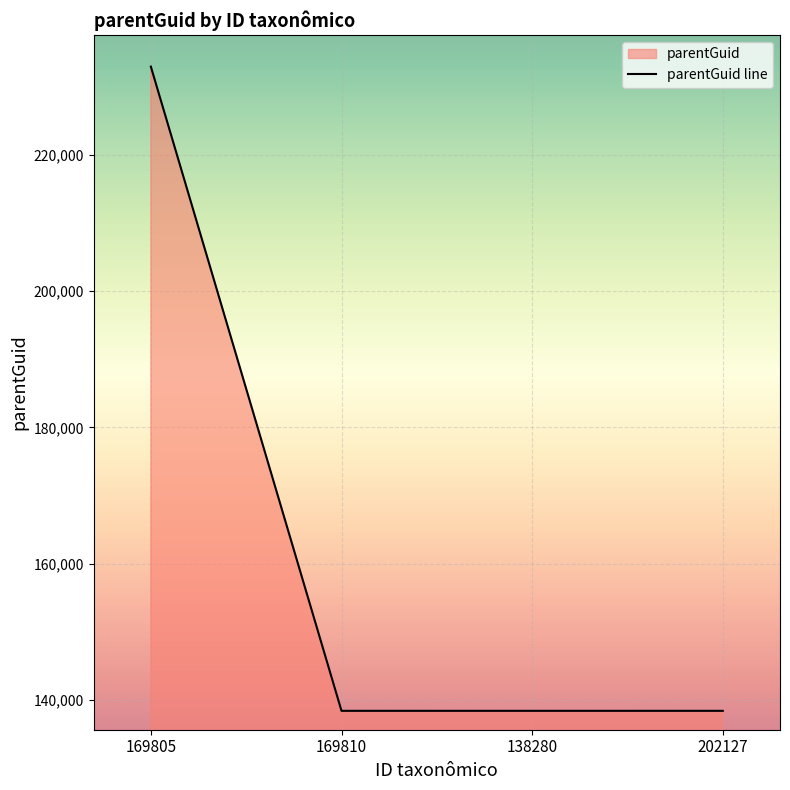

What is the label of the 2nd point from the right?

138280